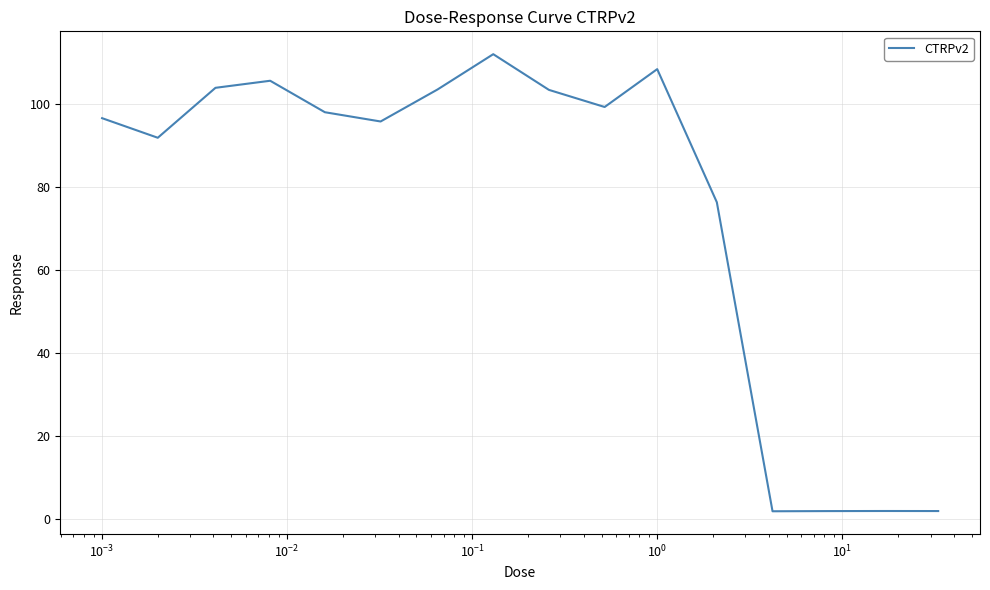

What is the difference between the maximum and minimum values?

110.1